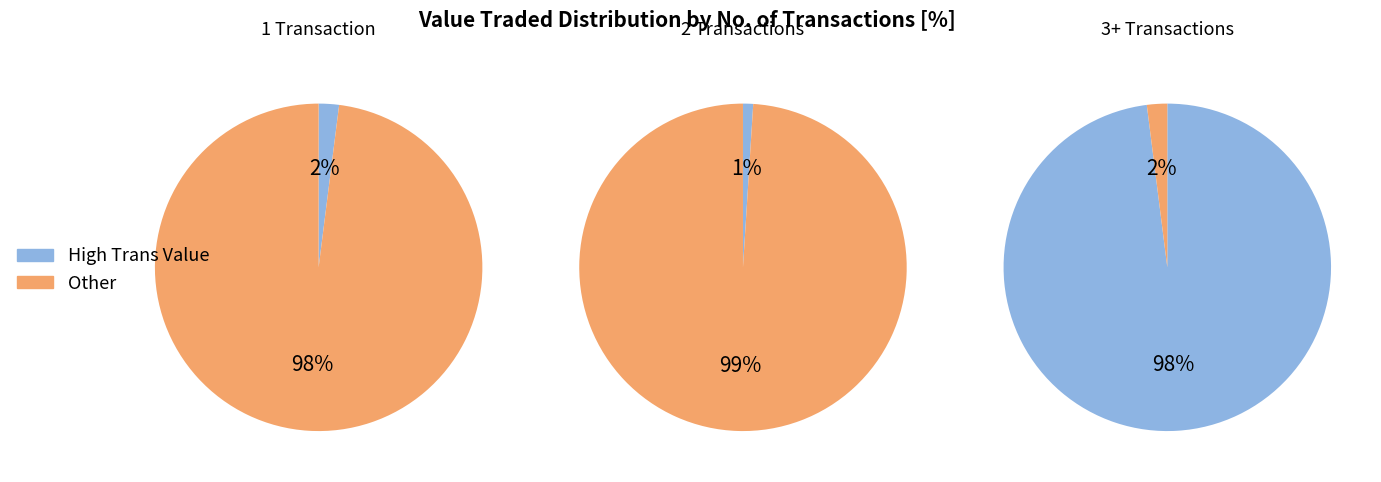

Does 5 account for over 50% of the chart?

No